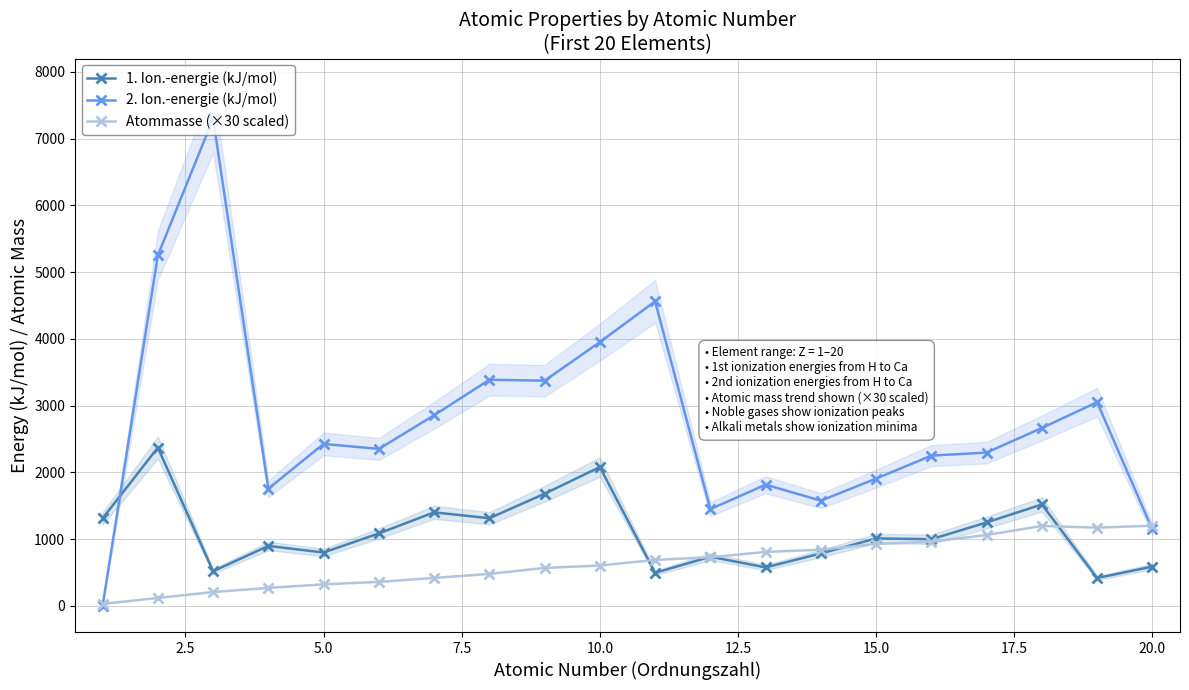

True or false: 1. Ion.-energie (kJ/mol) has more than 2 points higher than both neighbors.

True